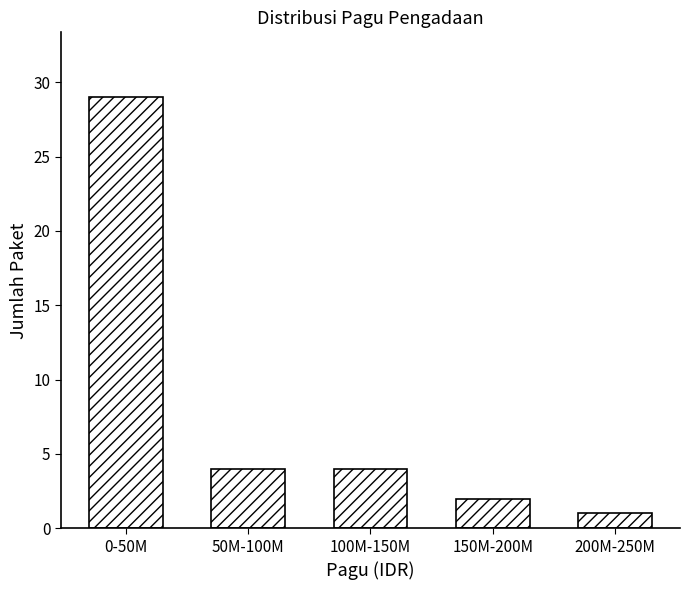

Reading left to right, list all the values displayed in this chart.

0-50M=29	50M-100M=4	100M-150M=4	150M-200M=2	200M-250M=1